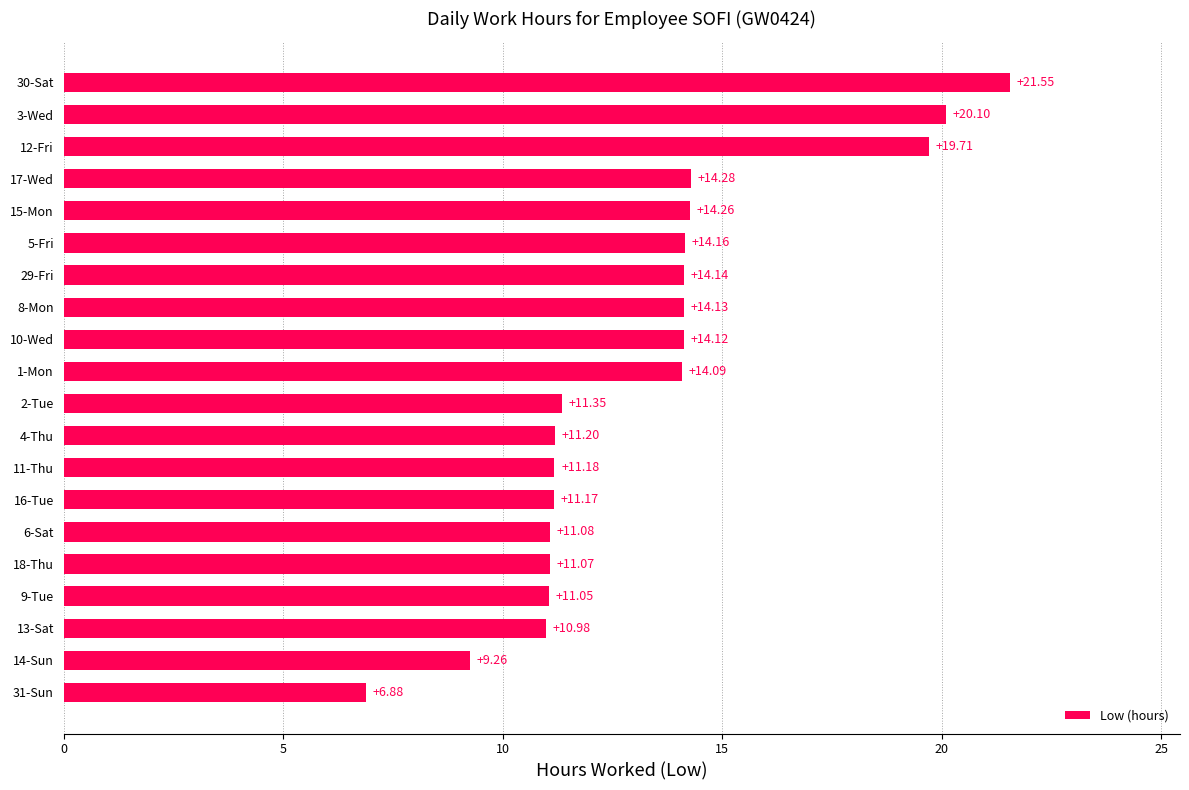

What is the change in value from 10-Wed to 3-Wed?

+6.0